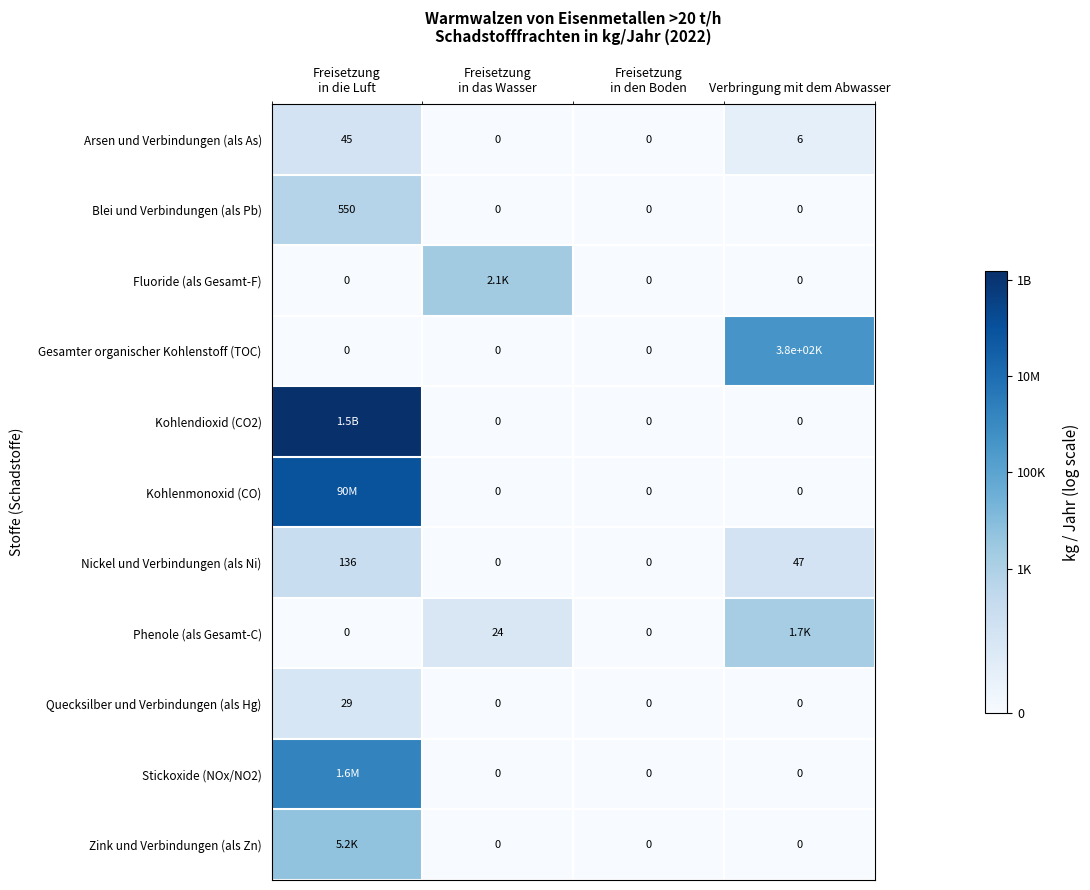

Is it true that Gesamter organischer Kohlenstoff (TOC) equals 0.0 at Freisetzung in die Luft?

True